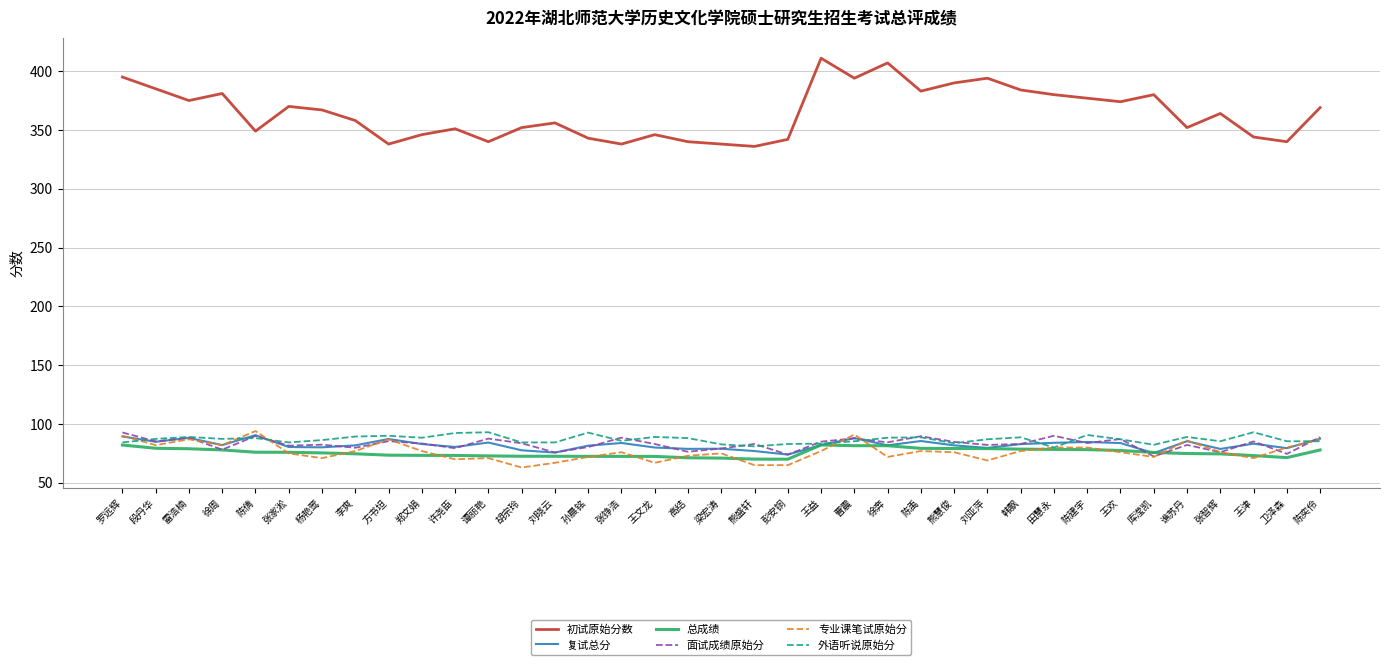

What is the difference between the 专业课笔试原始分 values at 高结 and 陈建宇?

7.0